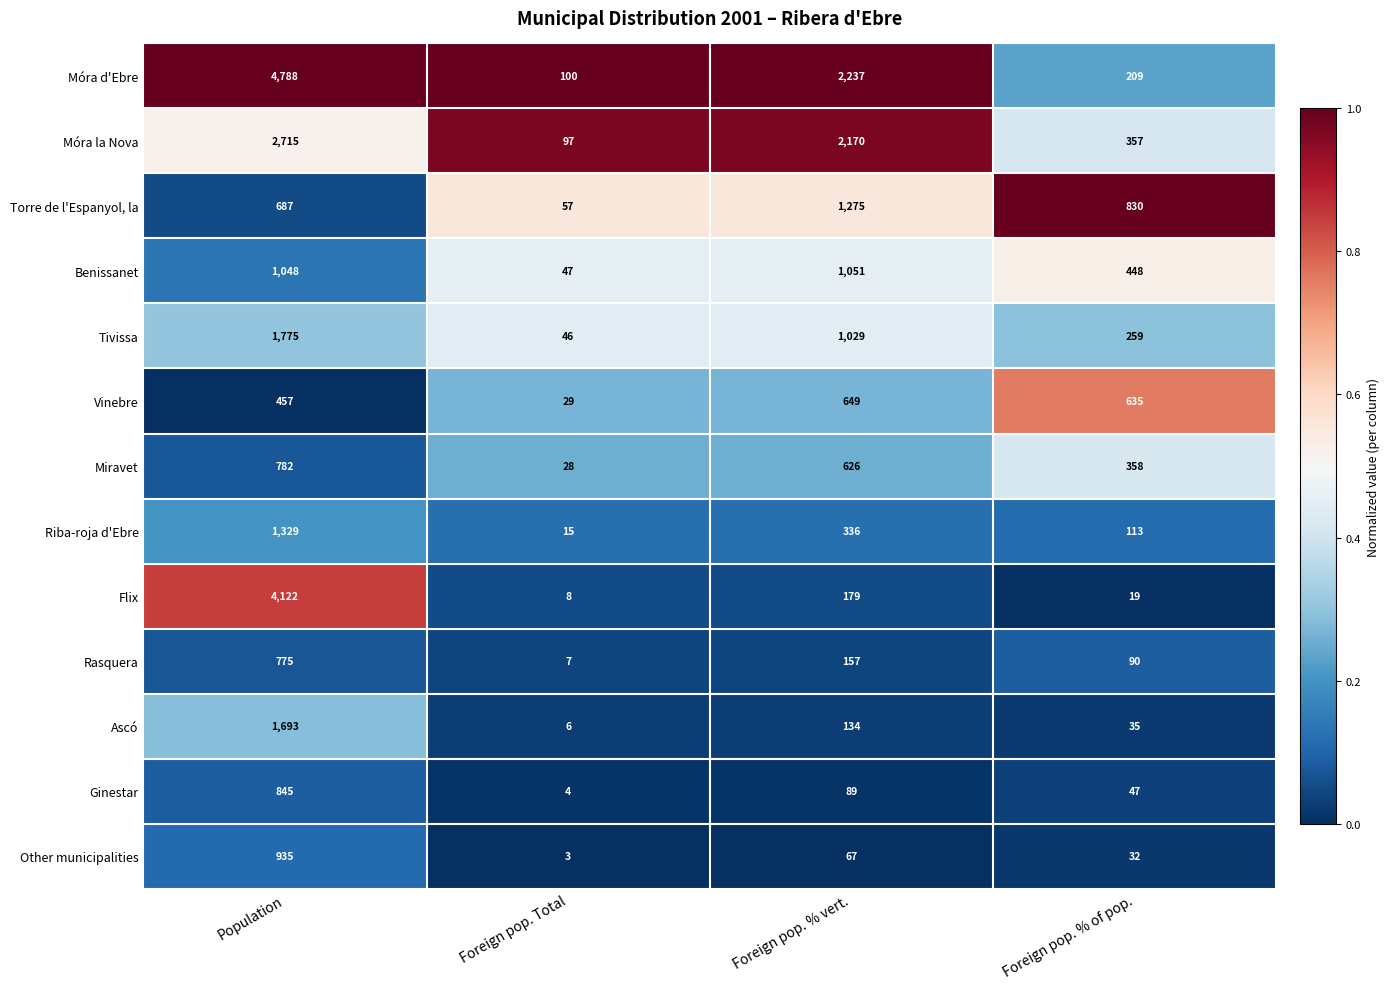

What is the total value across all series at Foreign pop. % of pop.?

3432